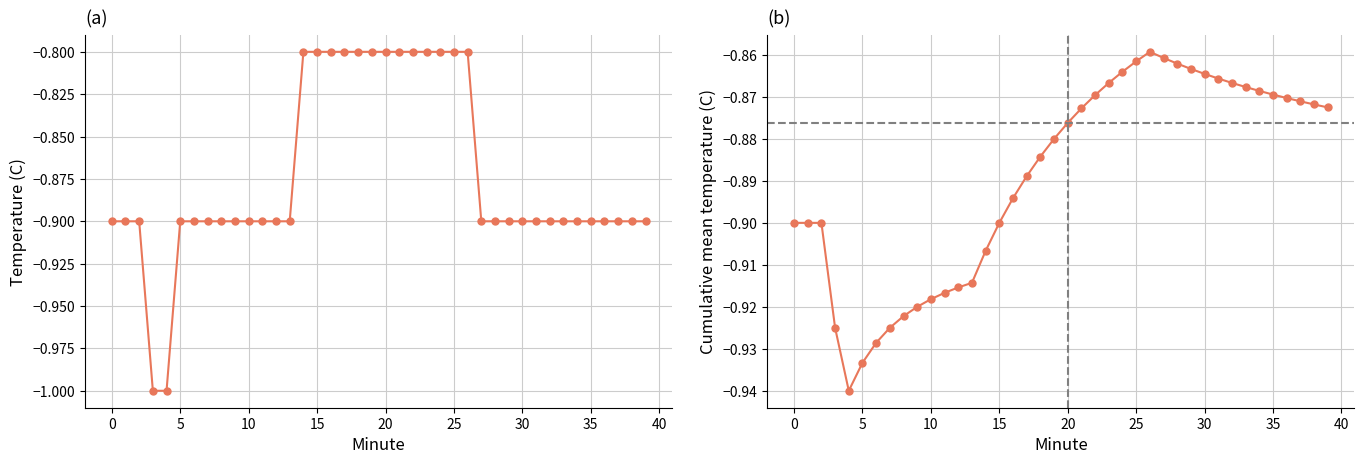

Does the chart display data point markers on the line(s)?

Yes